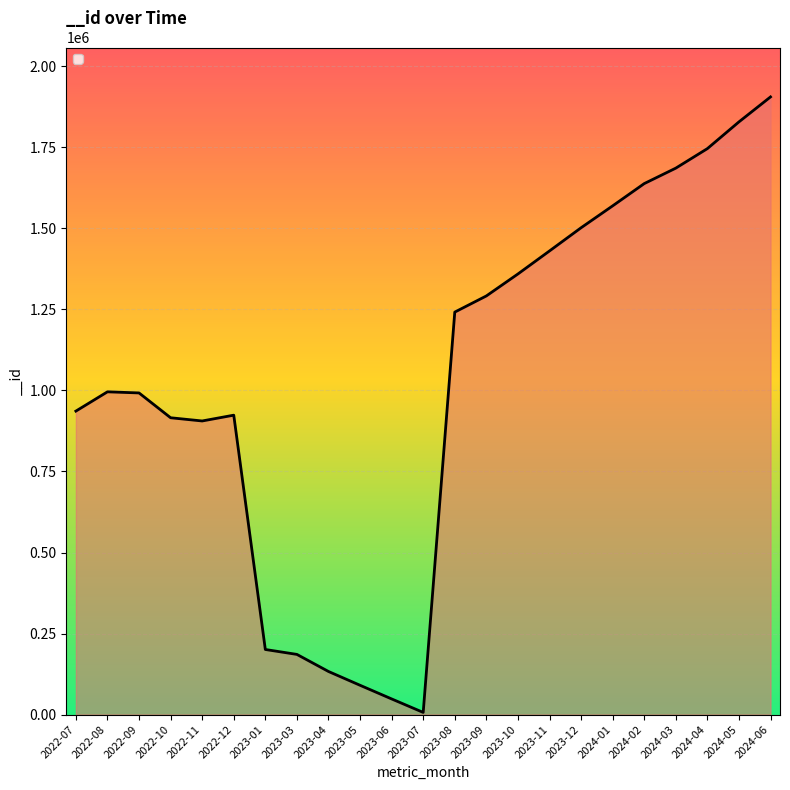

The chart shows a value of 1359448 at 2023-10. True or false?

True